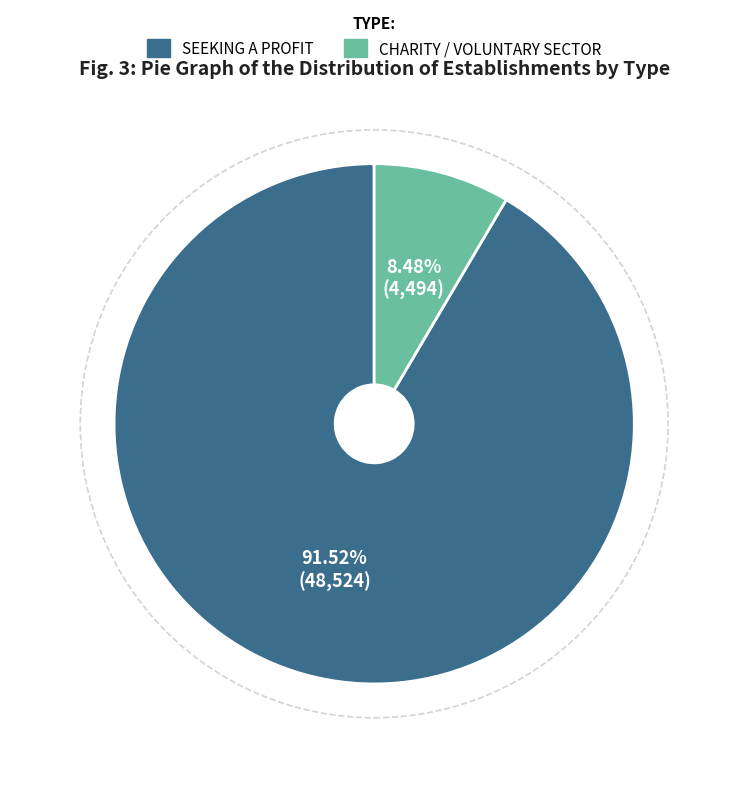

Does any single category account for the majority?

Yes